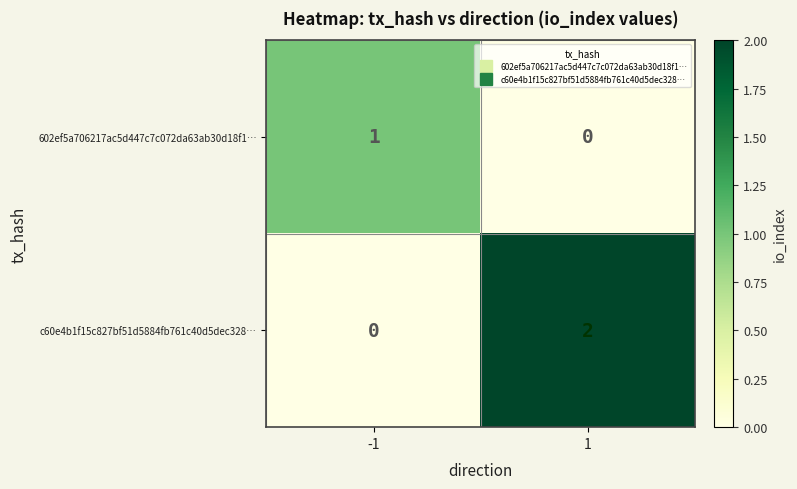

The 602ef5a706217ac5d447c7c072da63ab30d18f1… series shows 0 at 1. True or false?

True